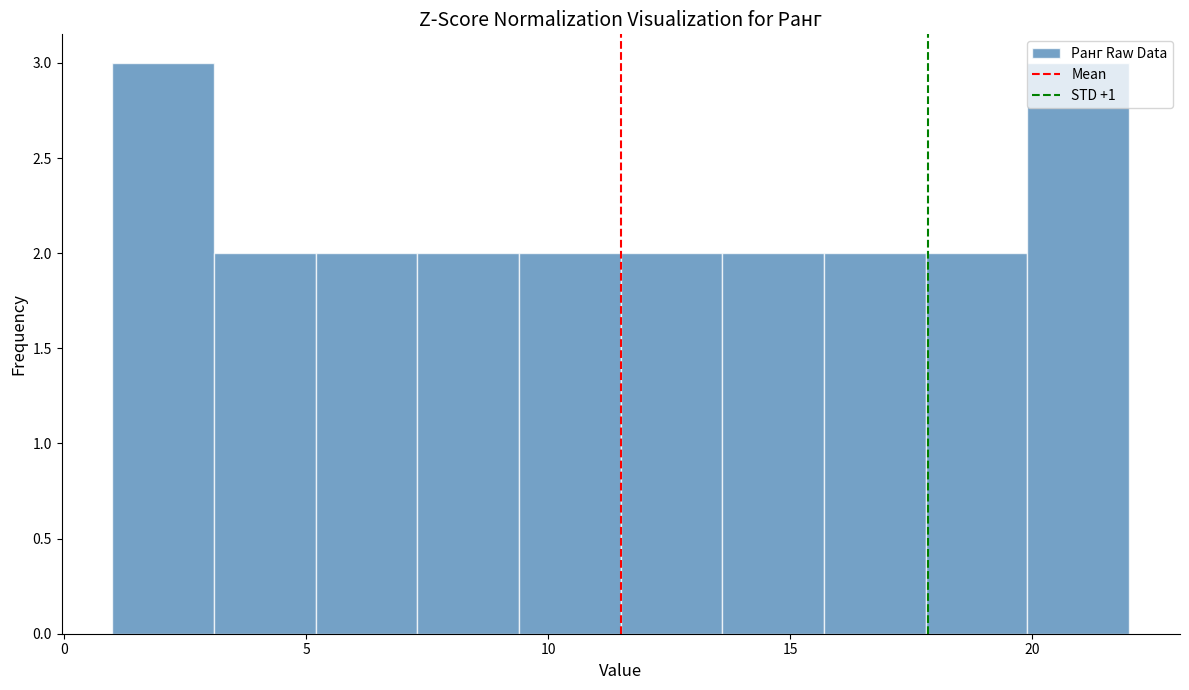

Reading left to right, transcribe this chart: for each bar, give the range it covers on the x-axis and its height. Neither the bar edges nor the heights are printed on the chart, so give them approximately, as read against the axes.

1.0 to 3.1: 3
3.1 to 5.2: 2
5.2 to 7.3: 2
7.3 to 9.4: 2
9.4 to 11.5: 2
11.5 to 13.6: 2
13.6 to 15.7: 2
15.7 to 17.8: 2
17.8 to 19.9: 2
19.9 to 22.0: 3